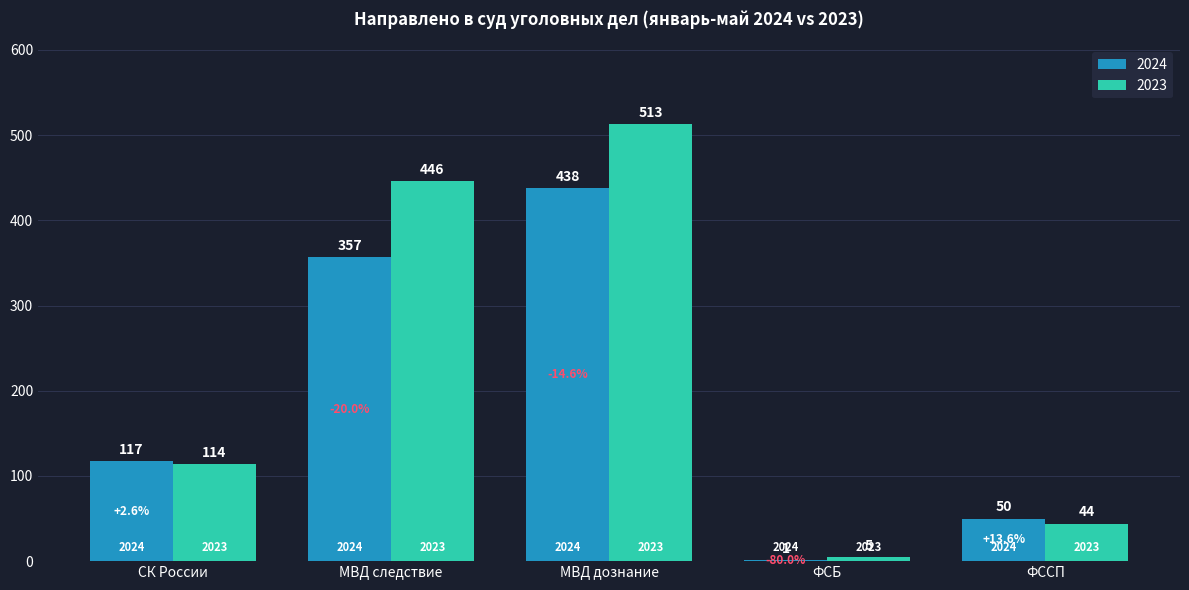

What is the total value across all series at СК России?

231